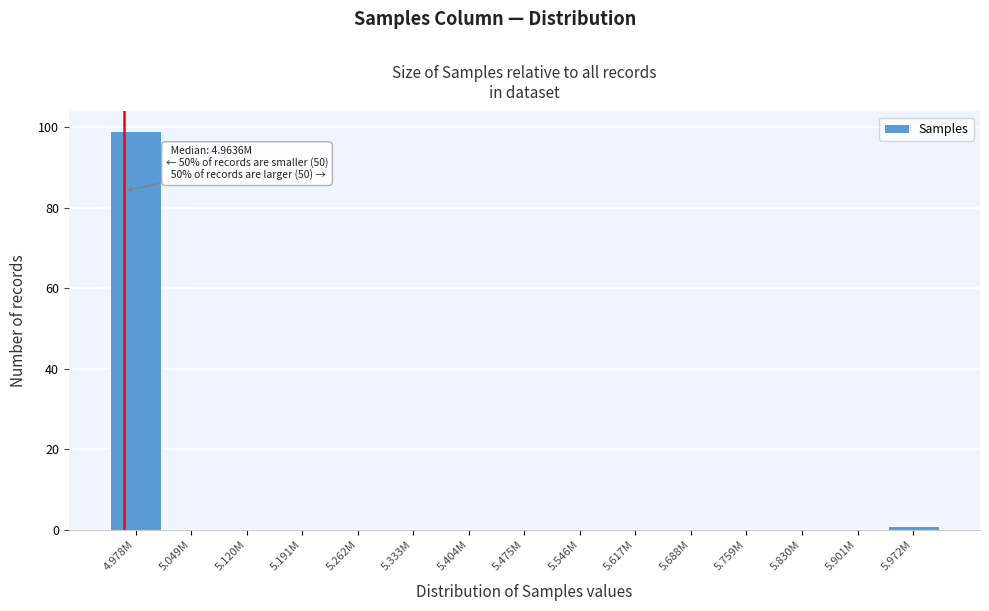

Reading right to left, transcribe all the data shown in this chart.

5.972M=1	5.901M=0	5.830M=0	5.759M=0	5.688M=0	5.617M=0	5.546M=0	5.475M=0	5.404M=0	5.333M=0	5.262M=0	5.191M=0	5.120M=0	5.049M=0	4.978M=99